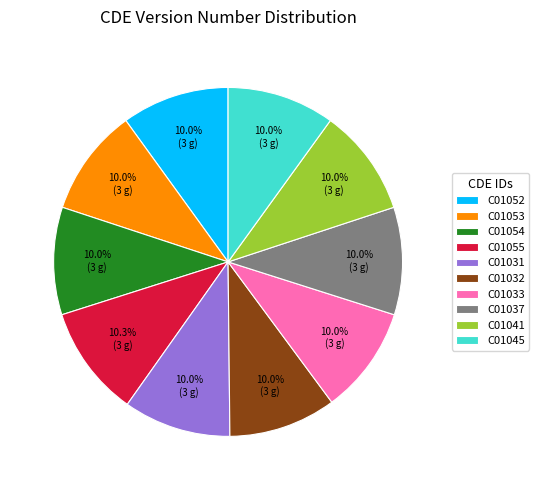

True or false: C01032 accounts for 10% of the total.

True